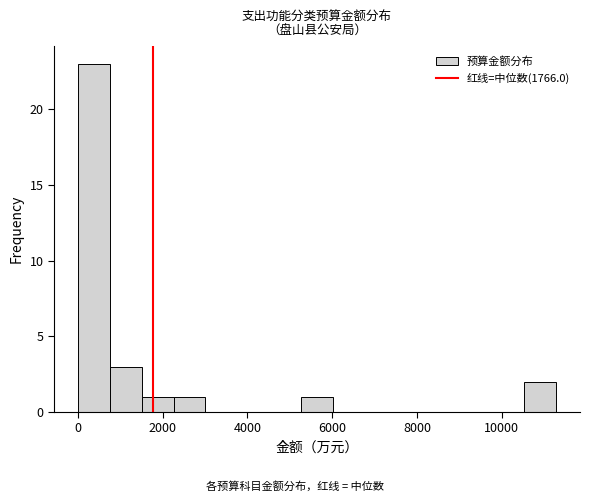

Read against the x-axis, roughly where is the centre of the tallest bar?

400